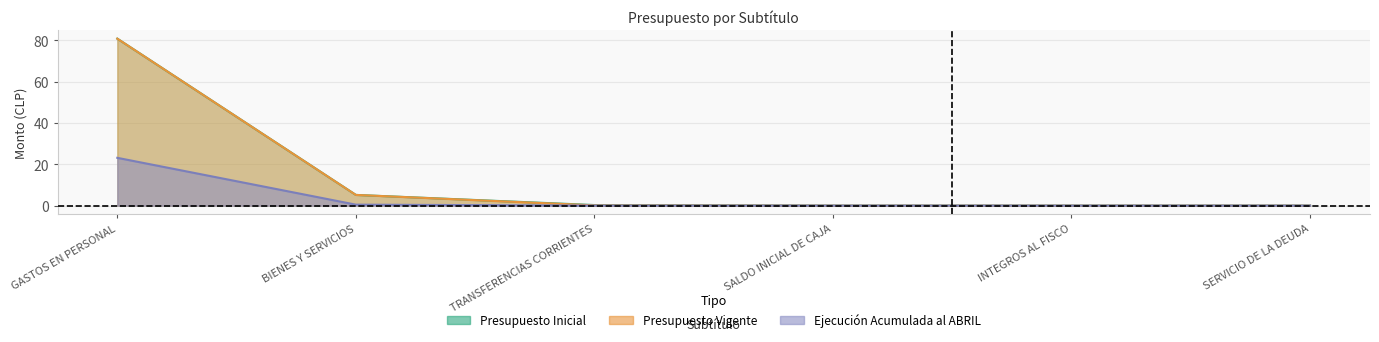

True or false: Presupuesto Inicial and Ejecucion Acumulada al ABRIL intersect in this chart.

False